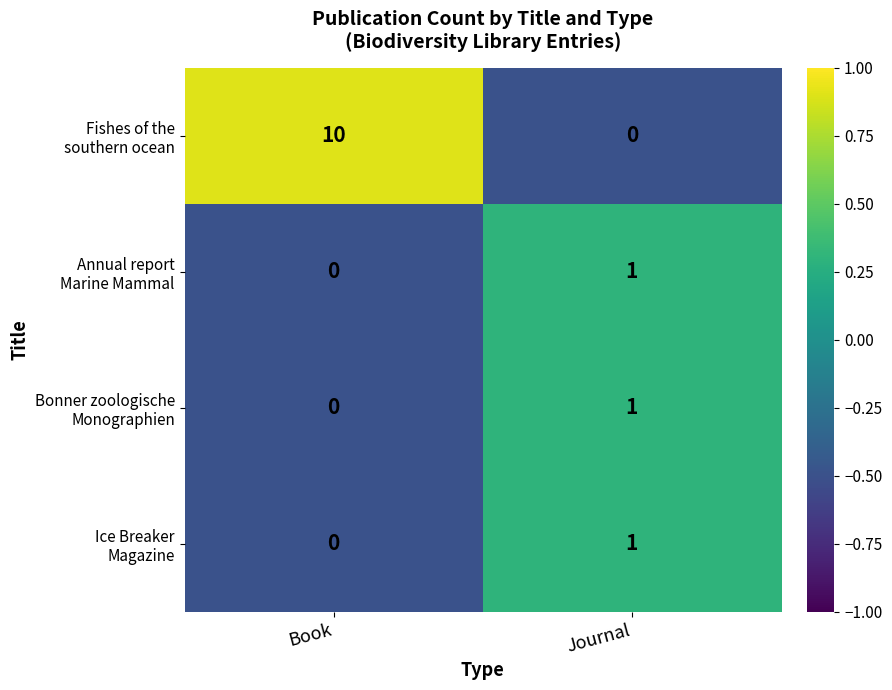

Which category has the highest value across all series?

Book